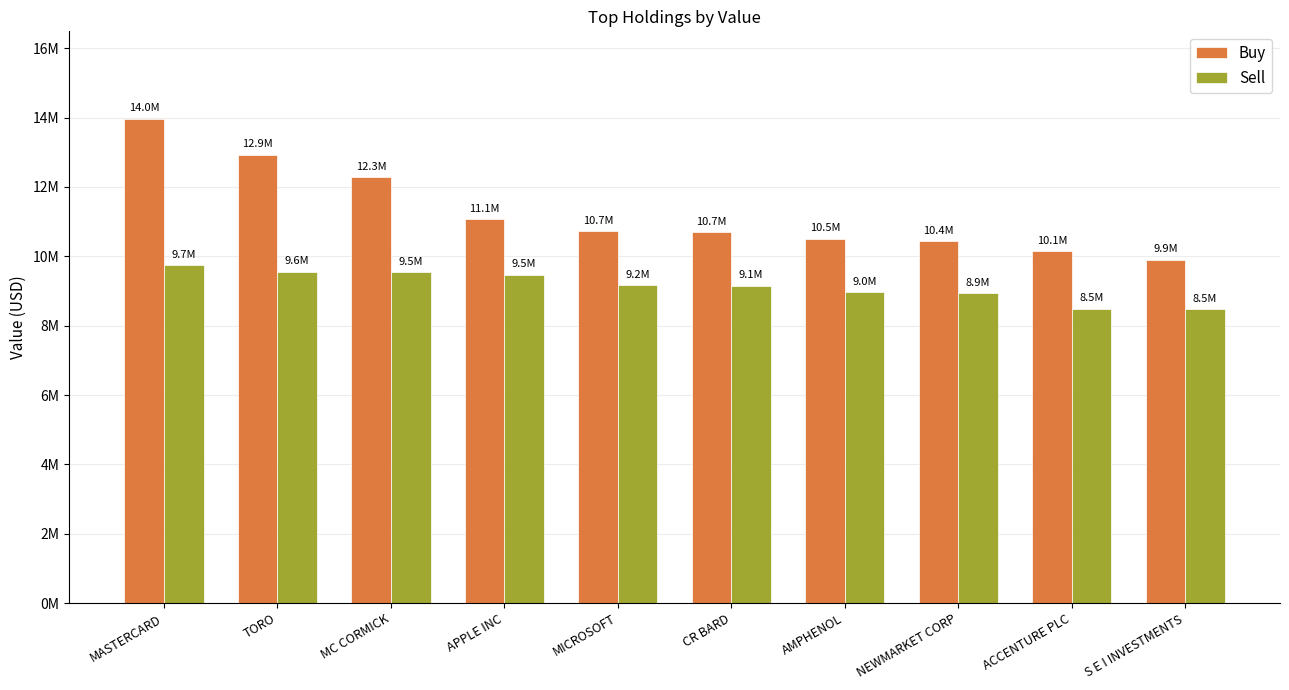

What are all the series names shown in the legend?

Buy, Sell